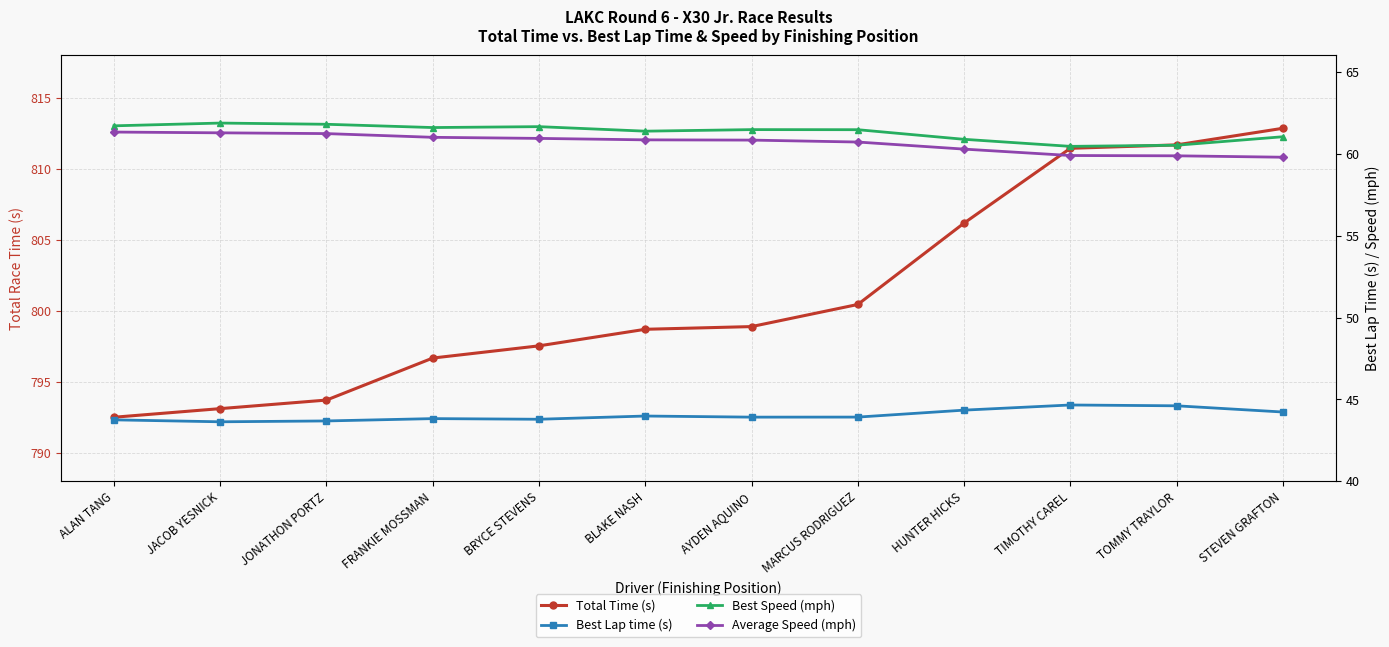

True or false: Best Lap time (s) has a value of 43.8 at ALAN TANG.

True